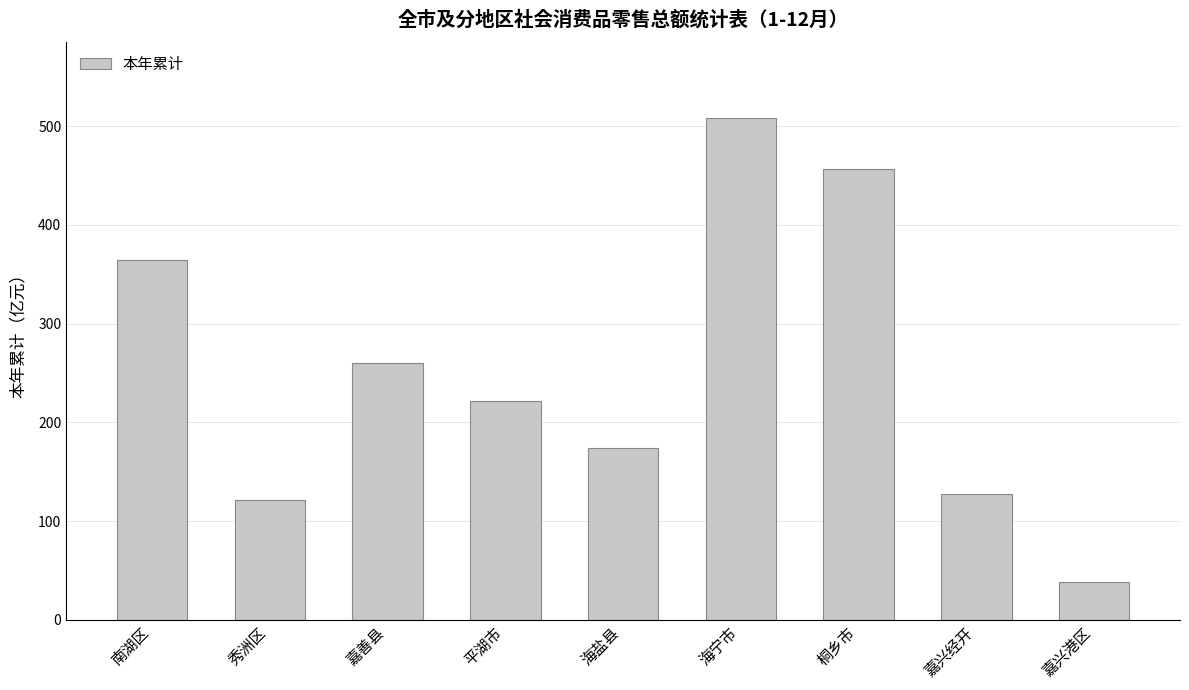

How many values are below 221?

4